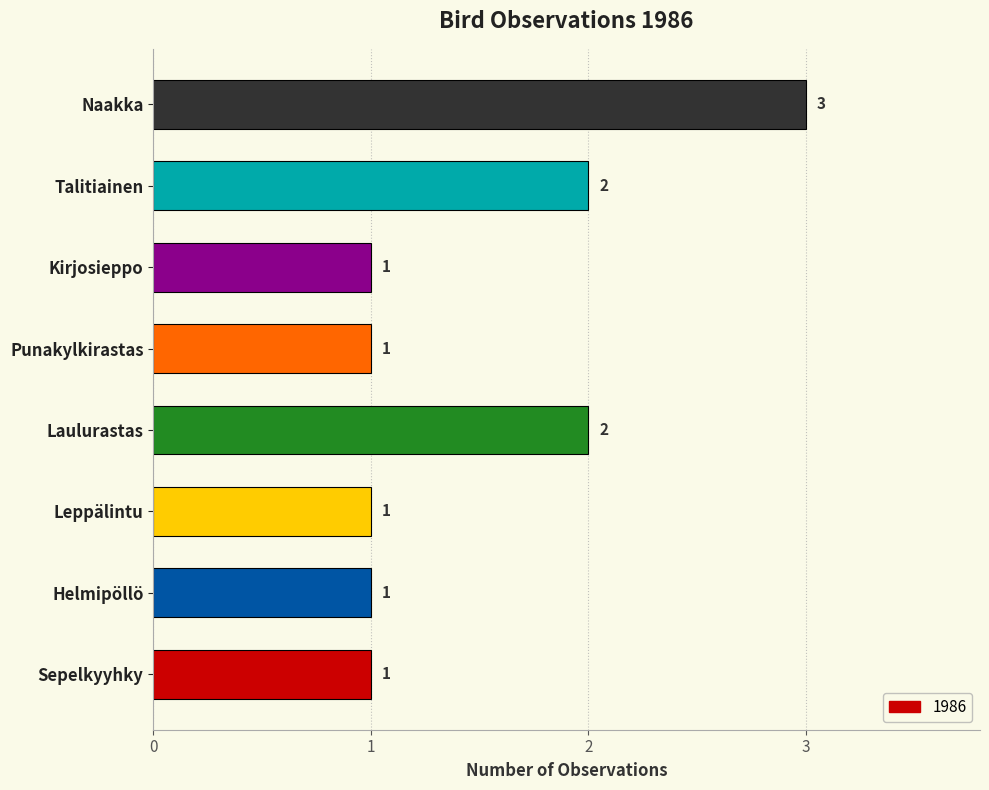

Approximately how many times larger is the value at Kirjosieppo compared to Naakka?

0.3